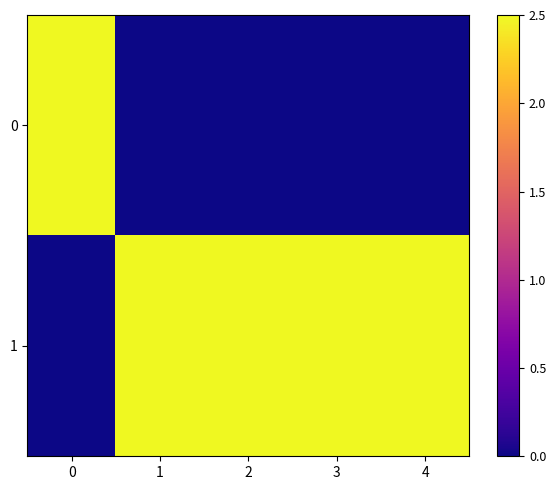

How many categories are shown in the chart?

5